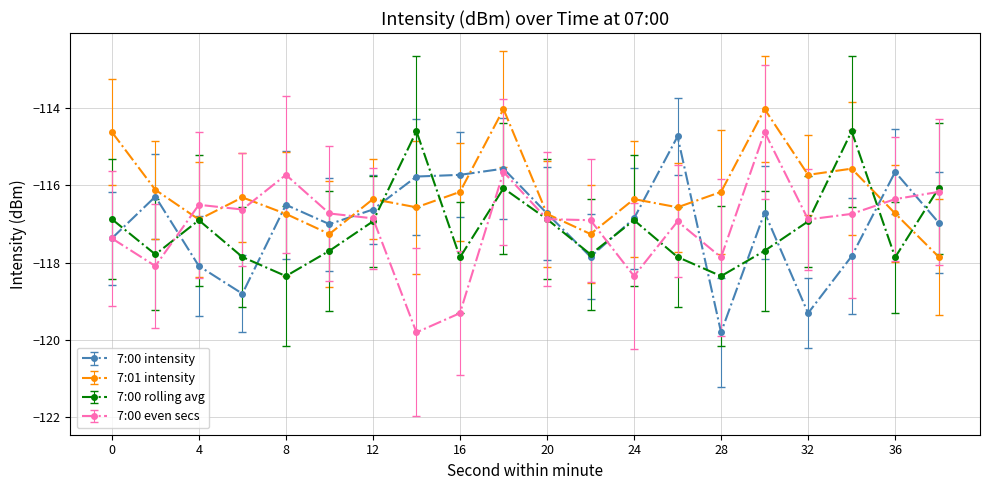

How many data points does each series have?

20